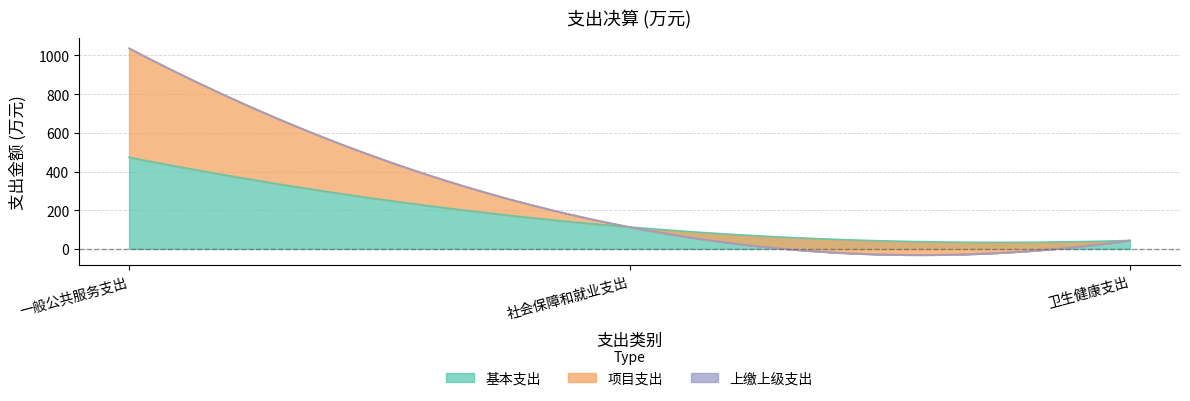

What is the total value across all series at 卫生健康支出?

43.6